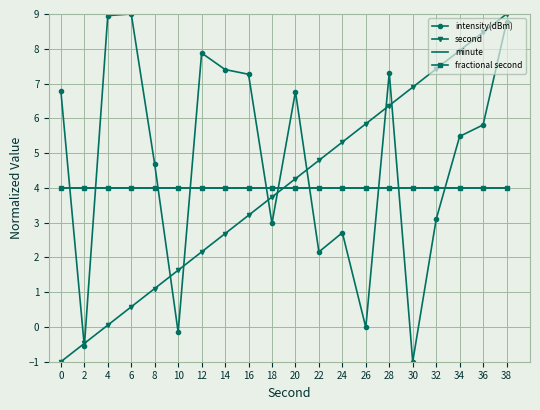

Read the second value at 18.

3.7